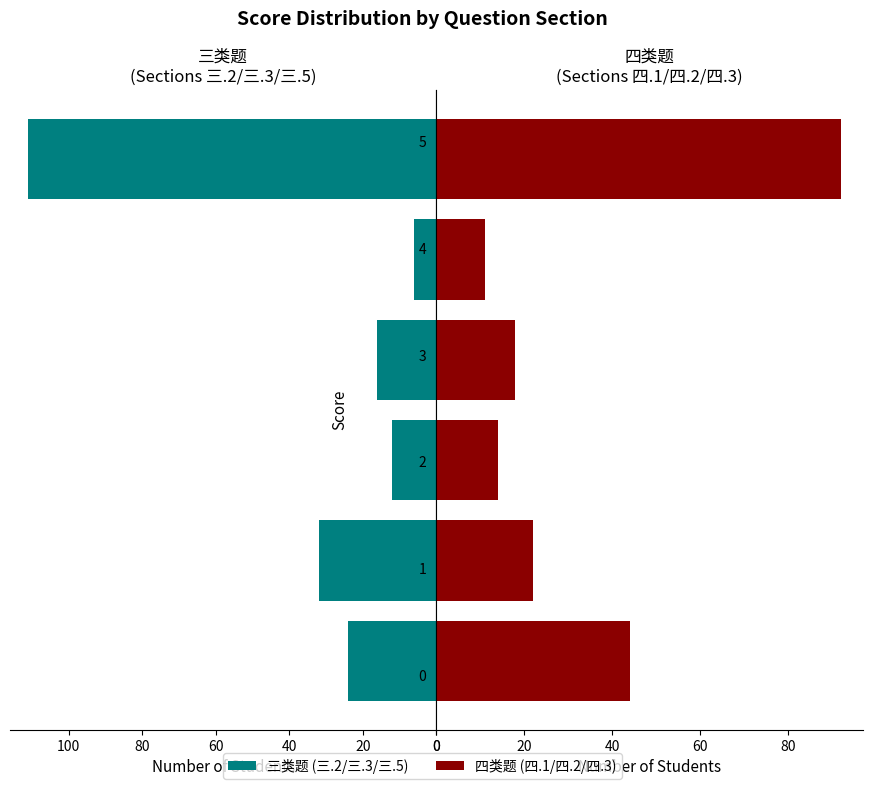

Which series has the largest range (max minus min)?

三类题(三.2,三.3,三.5)